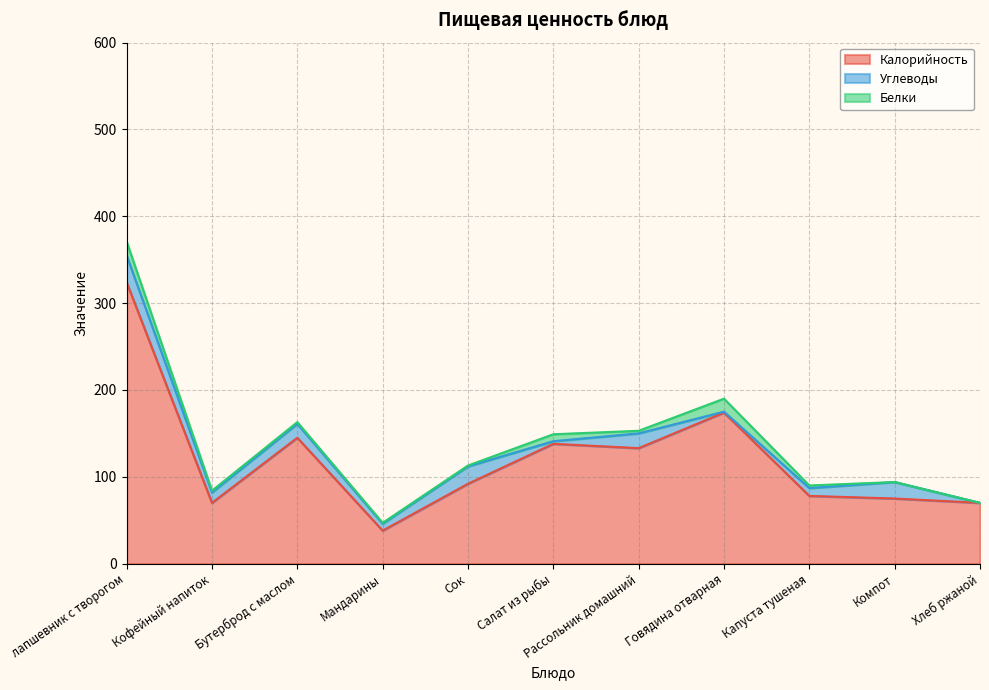

Where is the first local minimum for Калорийность?

Кофейный напиток